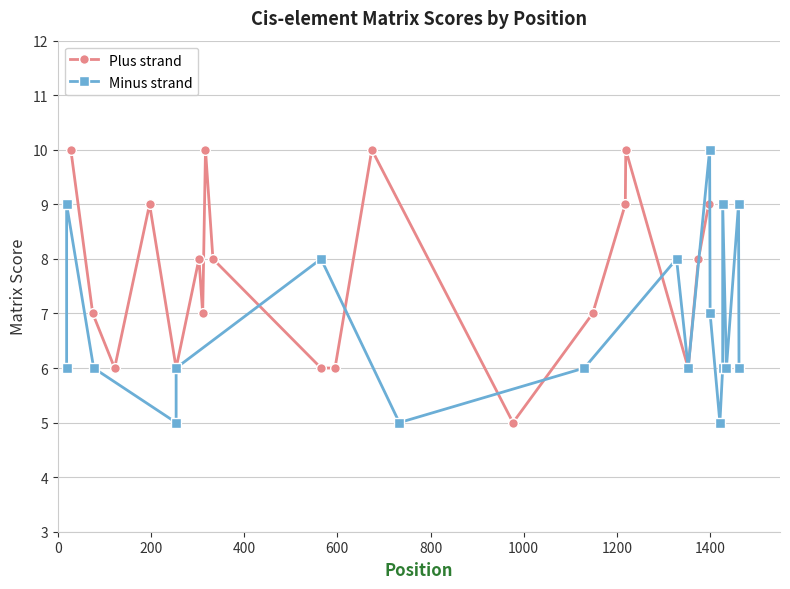

True or false: Plus strand has more than 2 points higher than both neighbors.

True